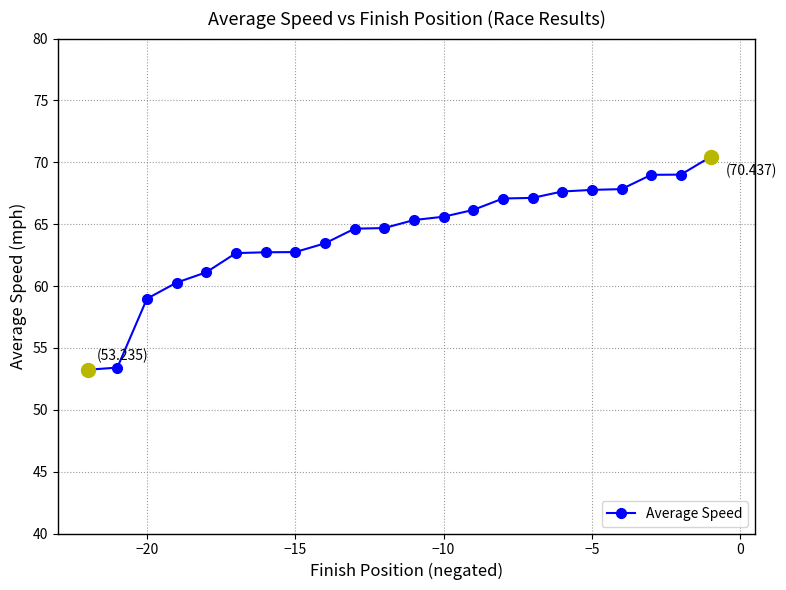

What is the sum of all values?

1410.9